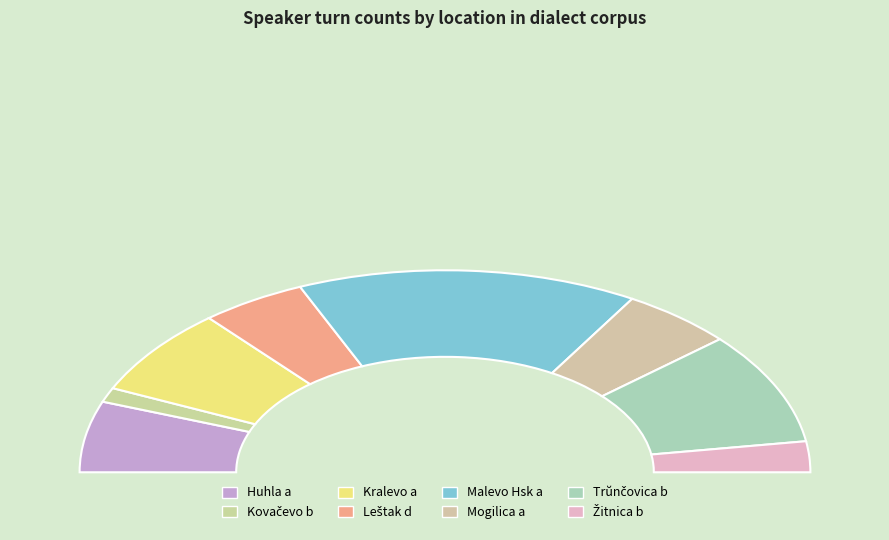

Which has a higher value, Žitnica b or Malevo Hsk a?

Malevo Hsk a